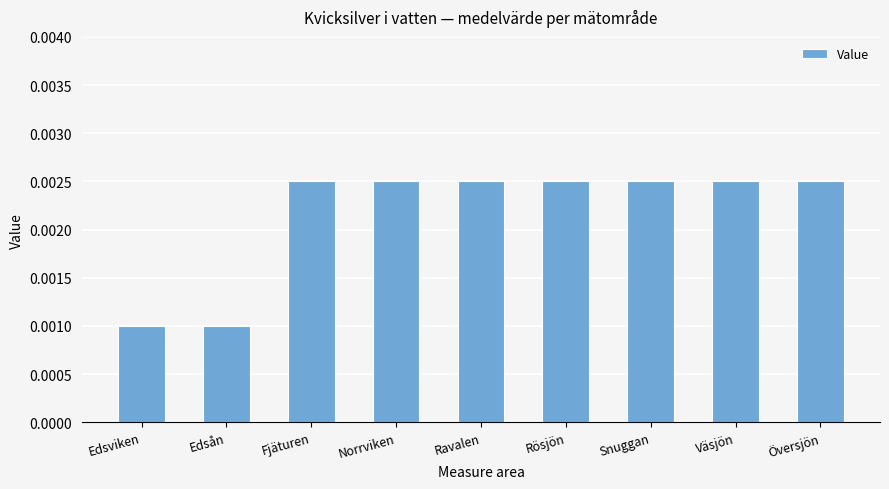

Are the bars grouped side by side (vs. stacked)?

No